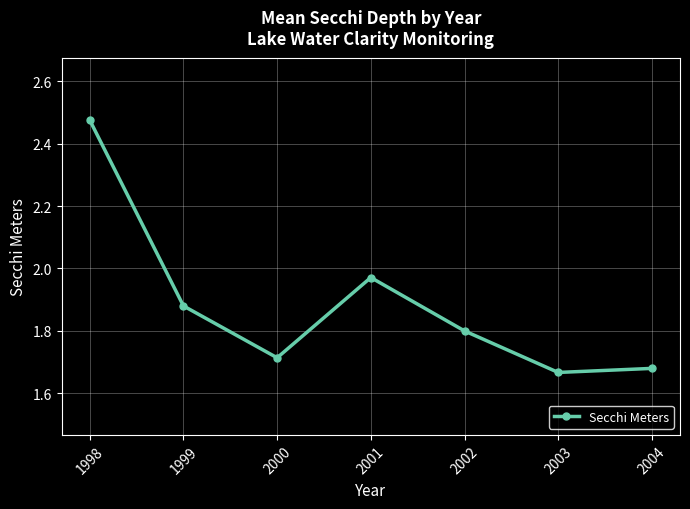

What value does the data have at 2002?

1.8